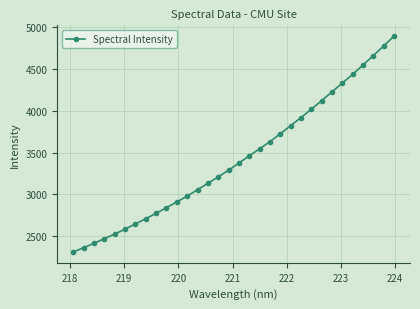

True or false: the data has more than 2 interior local peaks.

False